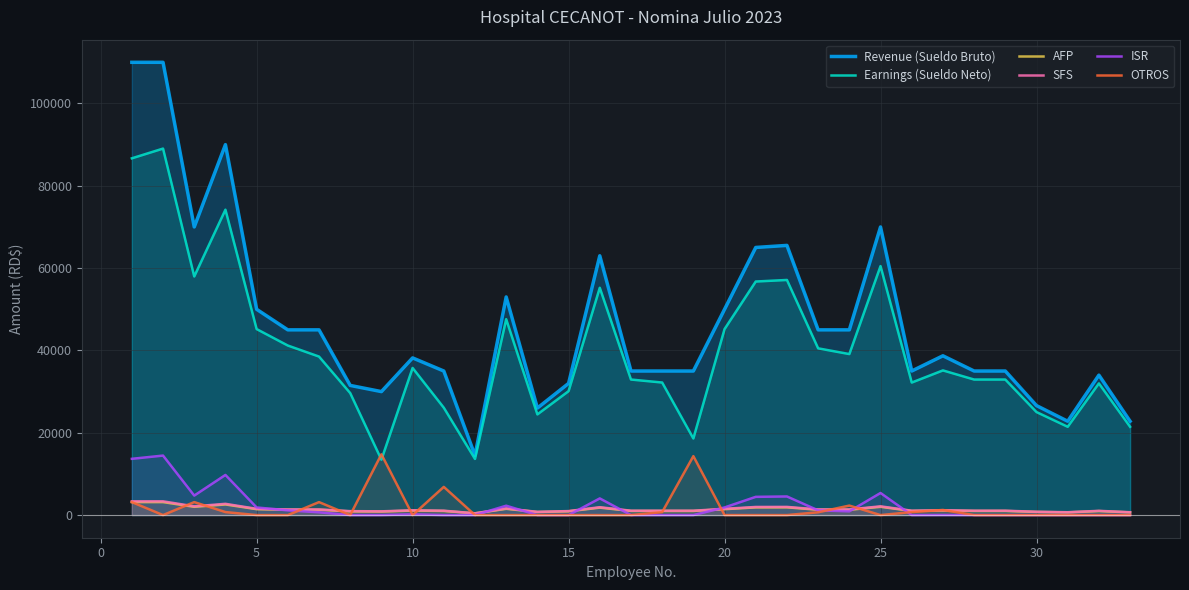

Is it true that OTROS equals 10117.9 at 30?

False